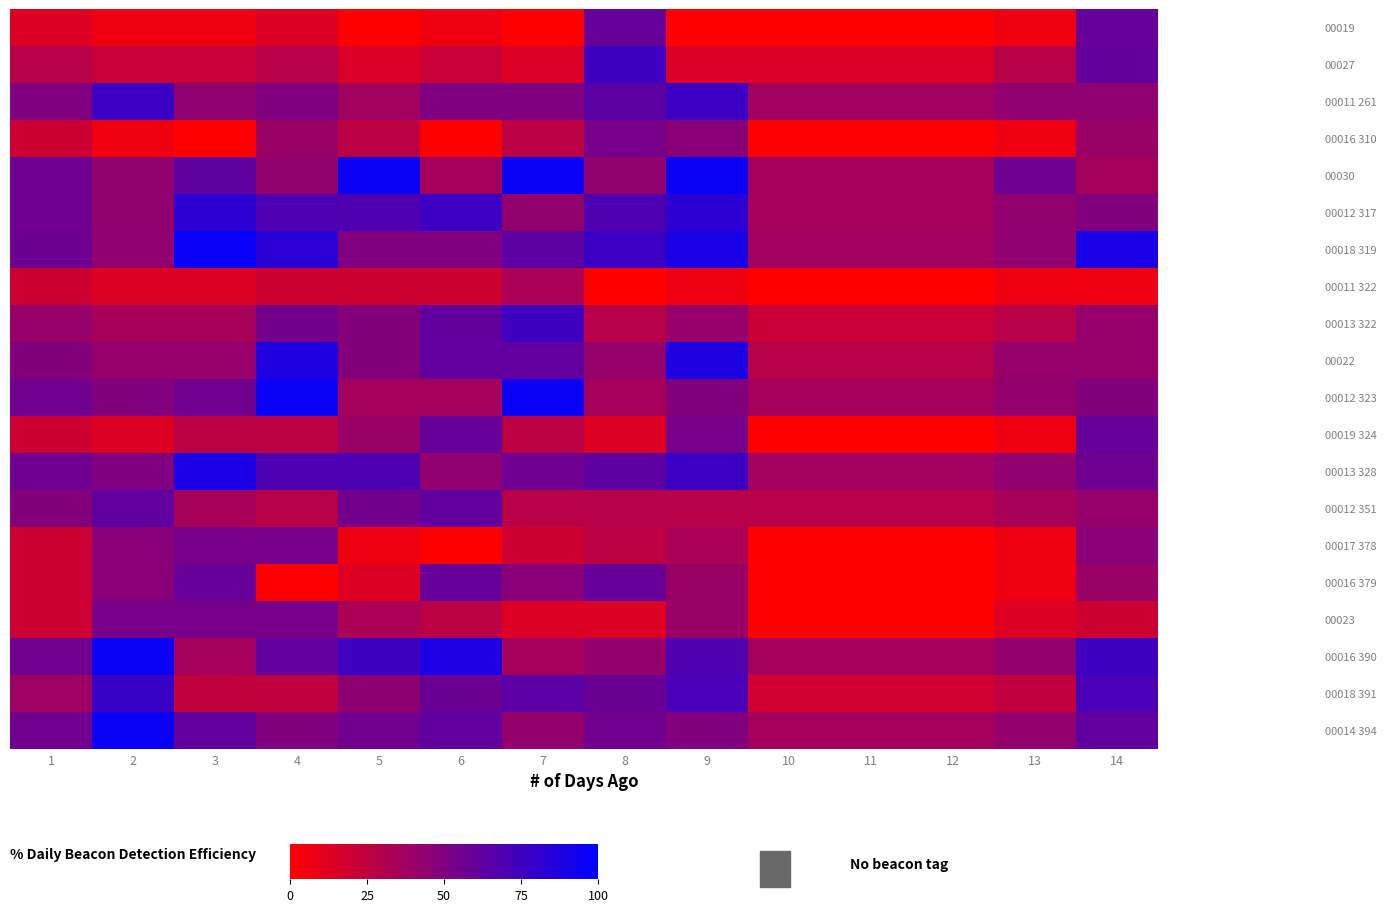

What is the total value across all series at 8?

906.7